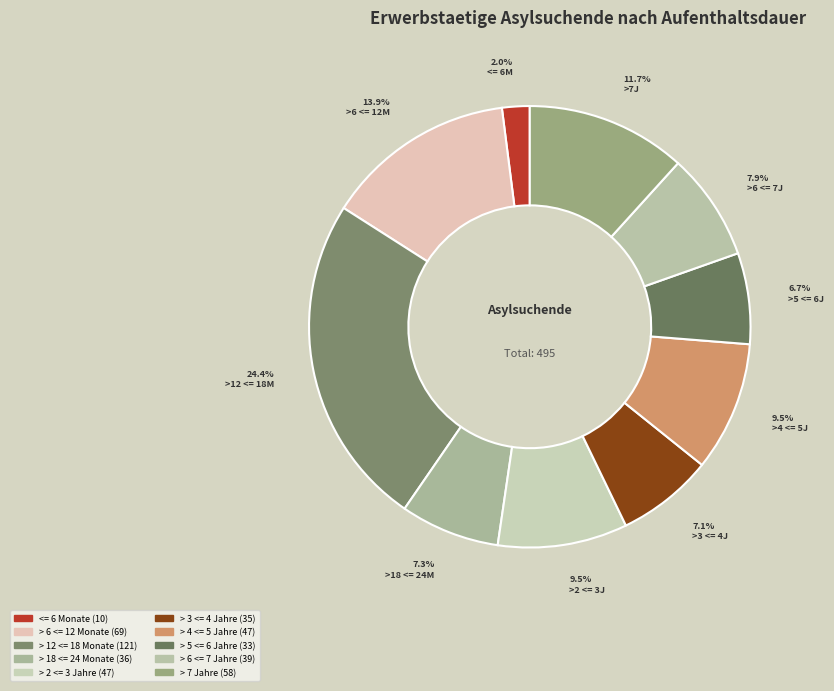

Between > 7 Jahre and > 5 <= 6 Jahre, which is larger?

> 7 Jahre